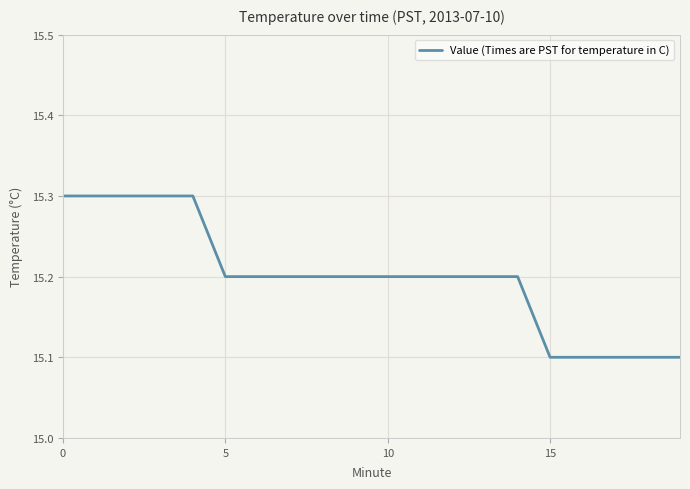

What is the greatest value displayed?

15.3